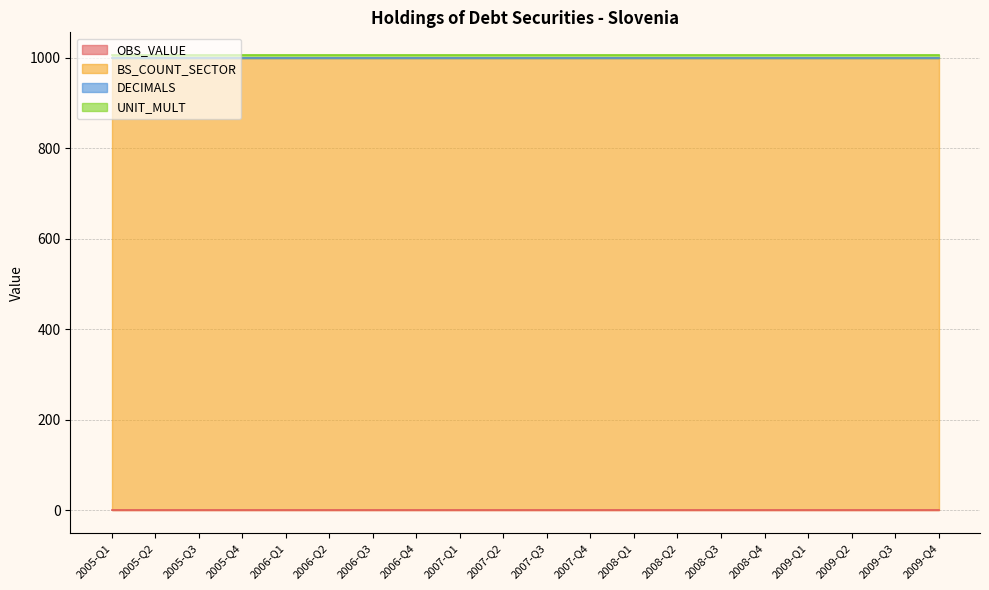

True or false: DECIMALS and UNIT_MULT intersect in this chart.

False